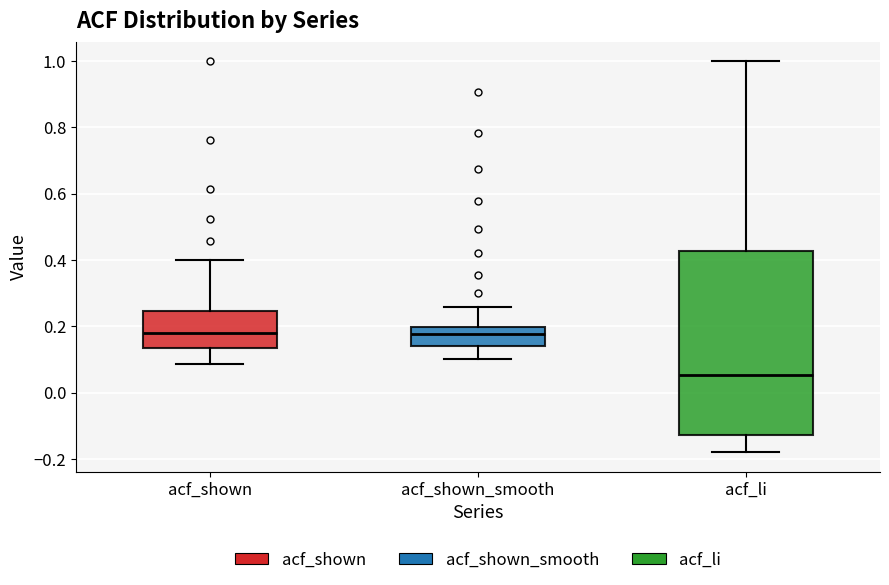

Comparing the boxes themselves (not the whiskers), which one is the tallest?

acf_li